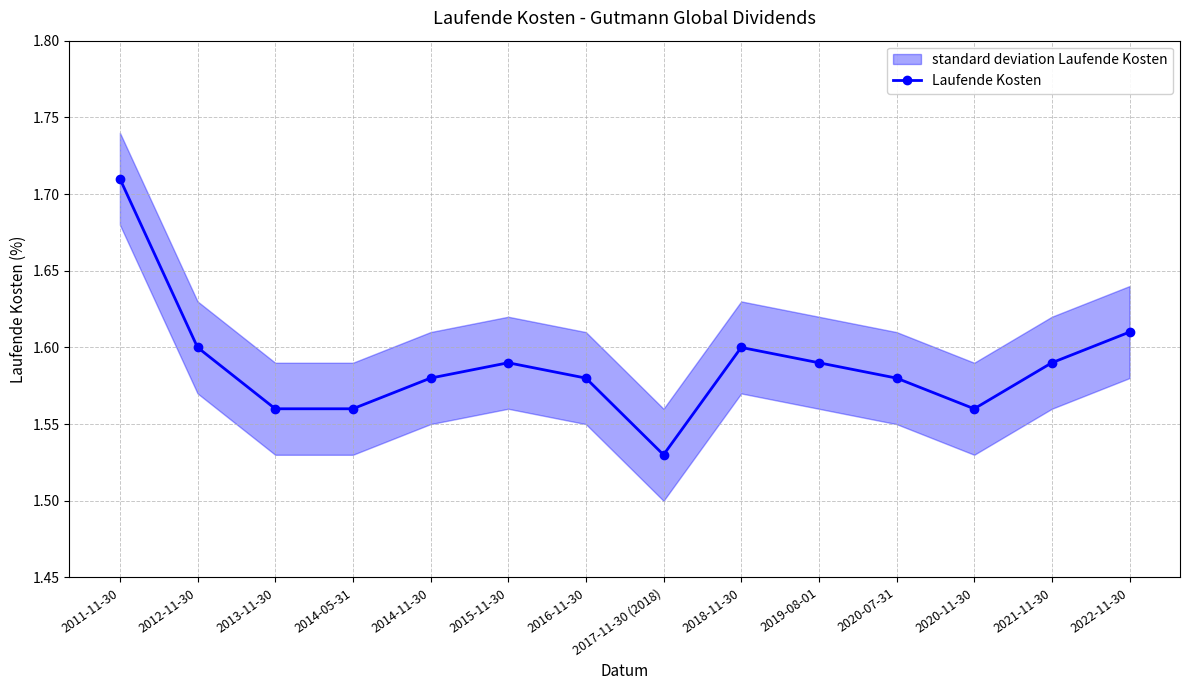

Is this an area chart (filled region under the line)?

No